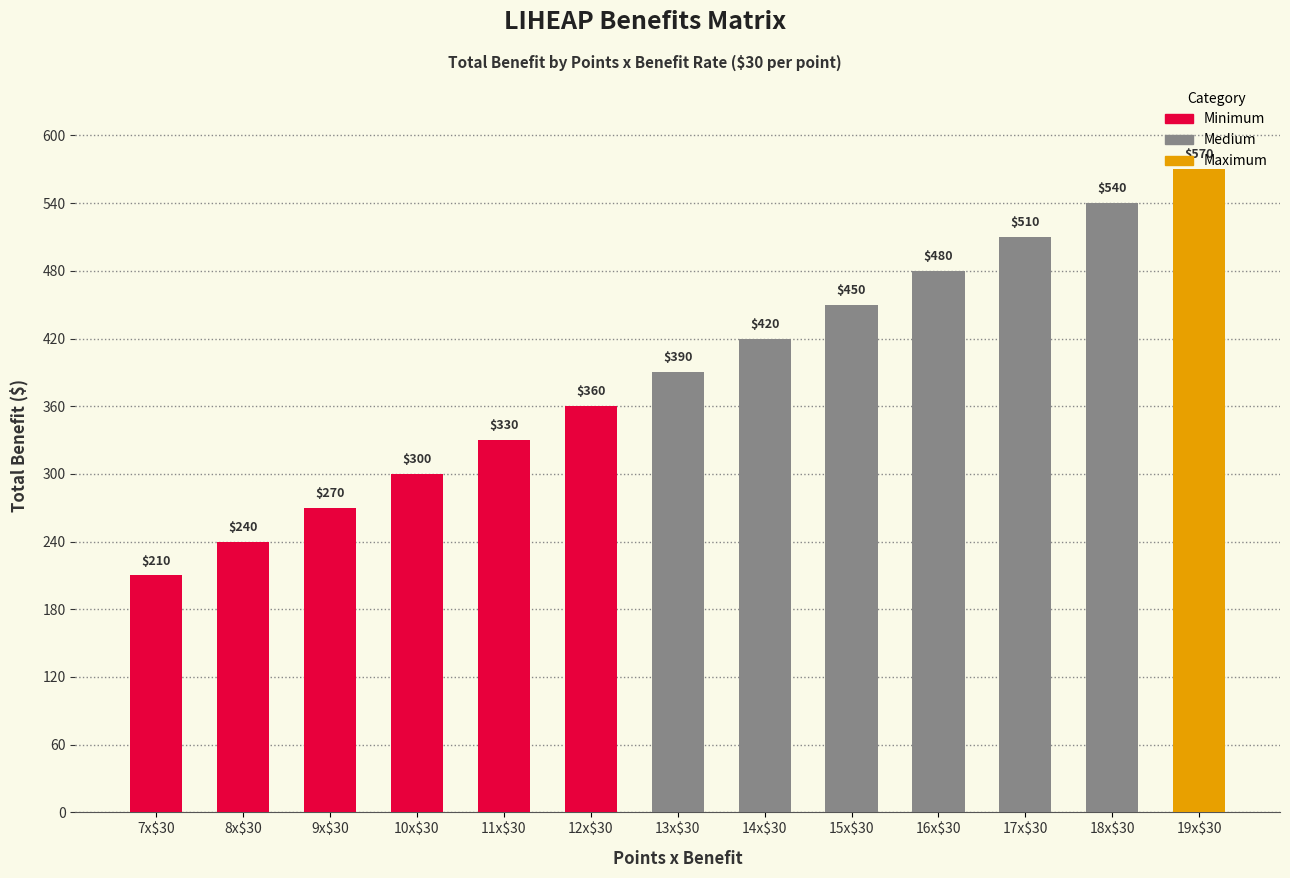

Reading left to right, list all the values displayed in this chart.

210	240	270	300	330	360	390	420	450	480	510	540	570